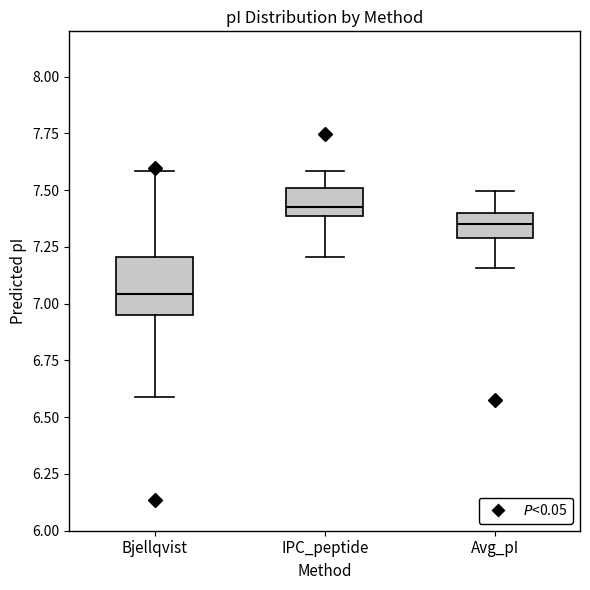

Reading left to right, transcribe this box plot: for each box, give where its median line is, the range the box spans, and where its two whiskers end, as read against the y-axis. The values are not printed on the chart, so give them approximately, as read against the axis.

Bjellqvist: median 7.05, box 6.95 to 7.20, whiskers 6.60 to 7.60
IPC_peptide: median 7.40 (just above the box's lower edge), box 7.40 to 7.50, whiskers 7.20 to 7.60
Avg_pI: median 7.35, box 7.30 to 7.40, whiskers 7.15 to 7.50